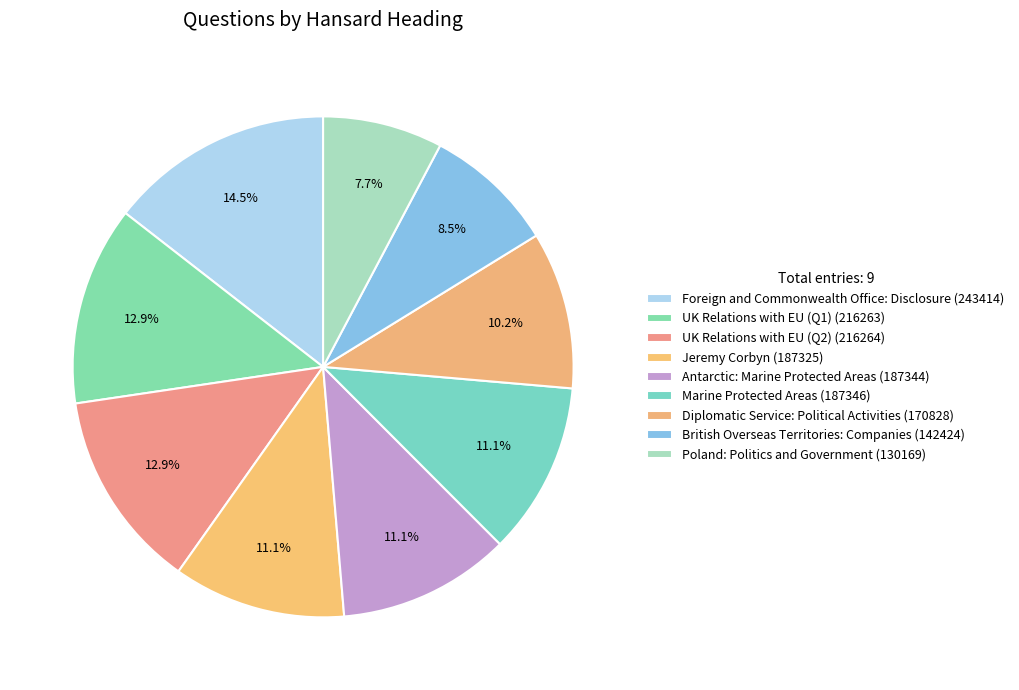

How many slices are in this pie chart?

9